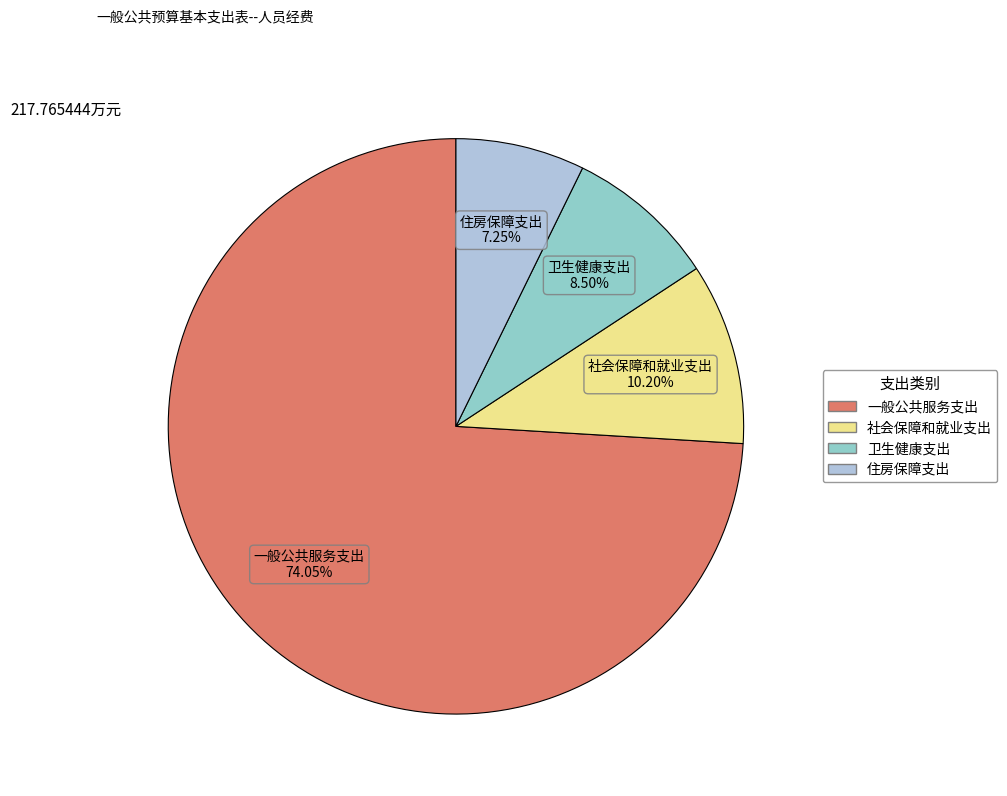

What percentage is the 社会保障和就业支出 slice, to the nearest percent?

10%